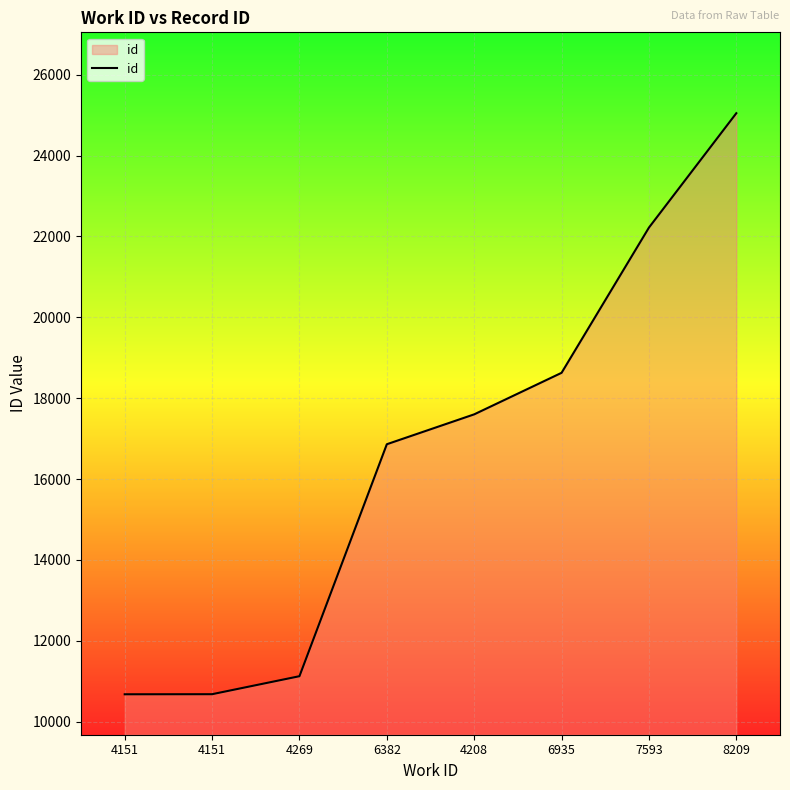

Where does the data first go above 17600?

6935